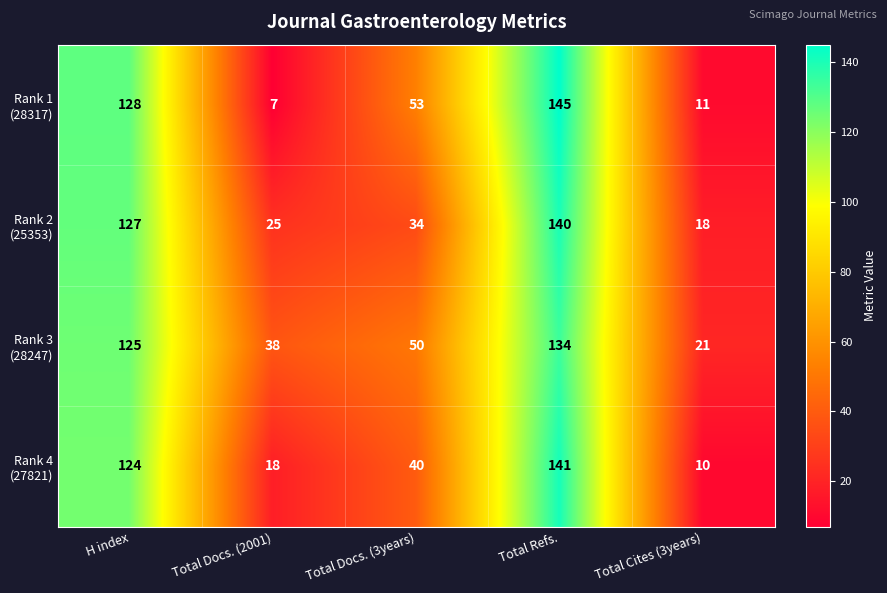

What is the total value across all series at Total Cites (3years)?

60